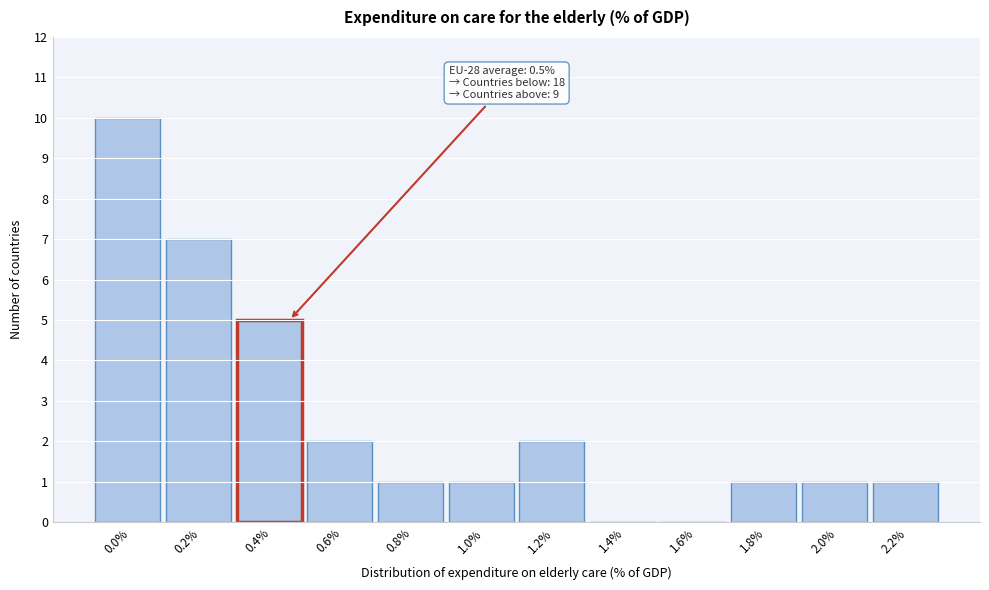

Reading right to left, what are all the values shown in this chart?

2.2%=1	2.0%=1	1.8%=1	1.6%=0	1.4%=0	1.2%=2	1.0%=1	0.8%=1	0.6%=2	0.4%=5	0.2%=7	0.0%=10